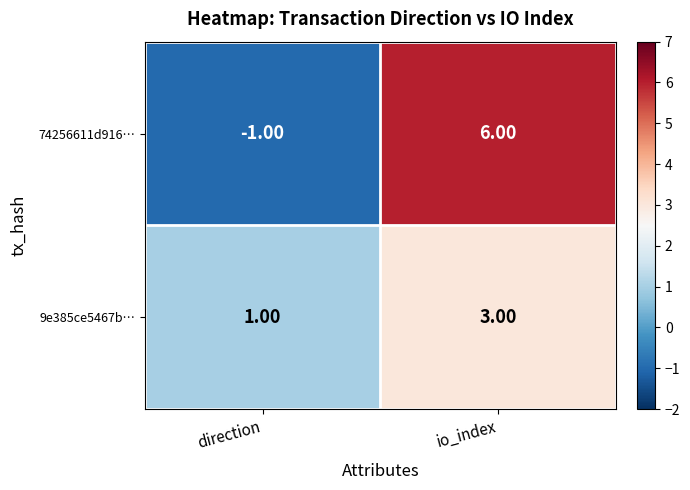

What is the sum of the 9e385ce5467b… values at direction and io_index?

4